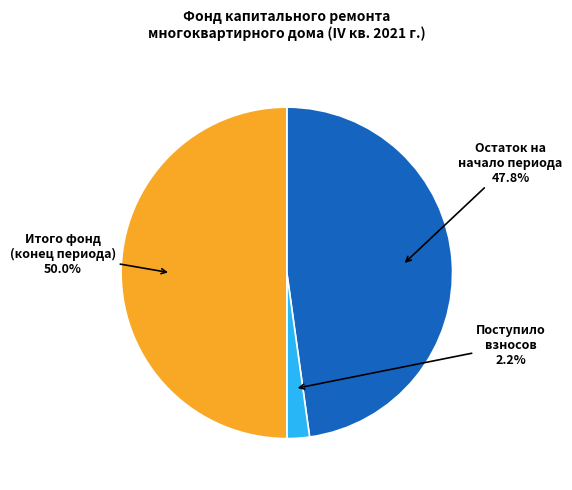

Does Остаток на начало периода account for over 50% of the chart?

No